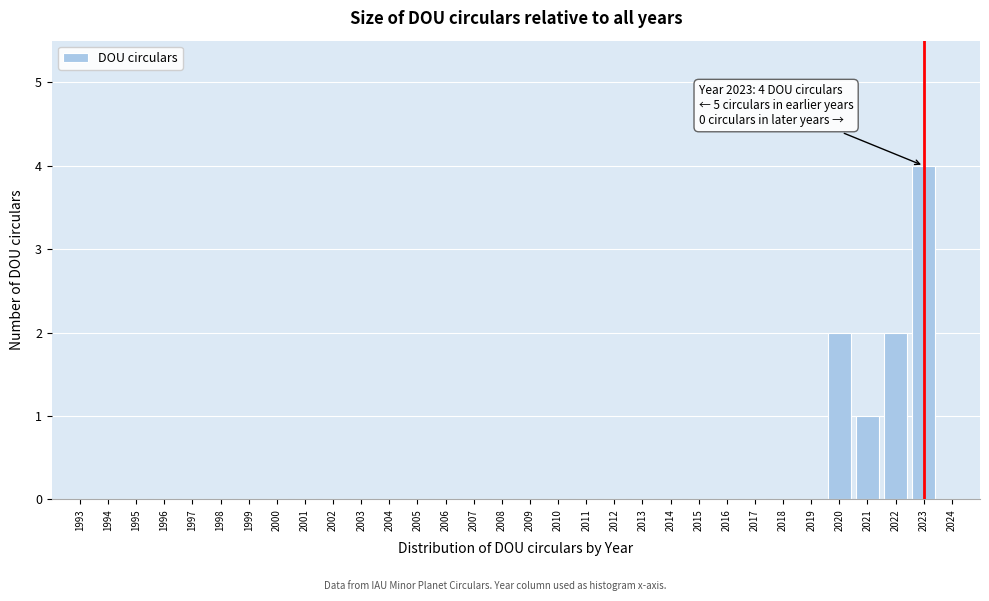

What is the change in value from 2021 to 2022?

+1